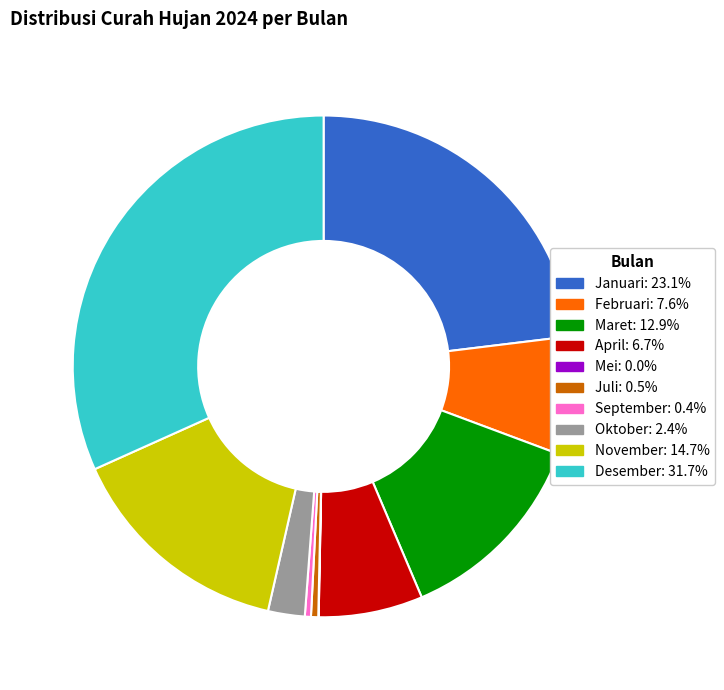

Combined, do Juli: 0.5% and November: 14.7% account for over 50%?

No